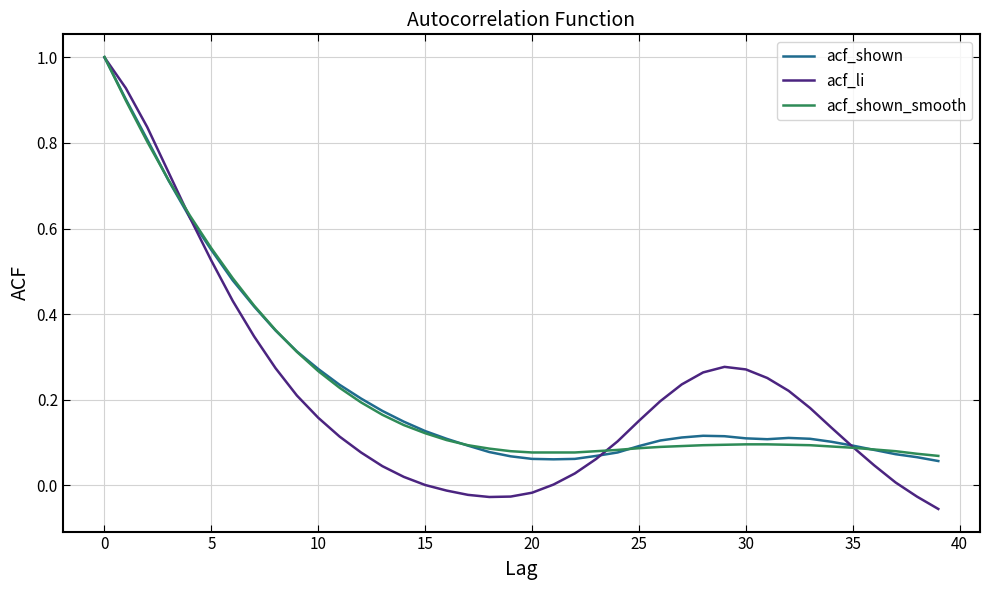

What is the maximum value shown in the chart?

1.0